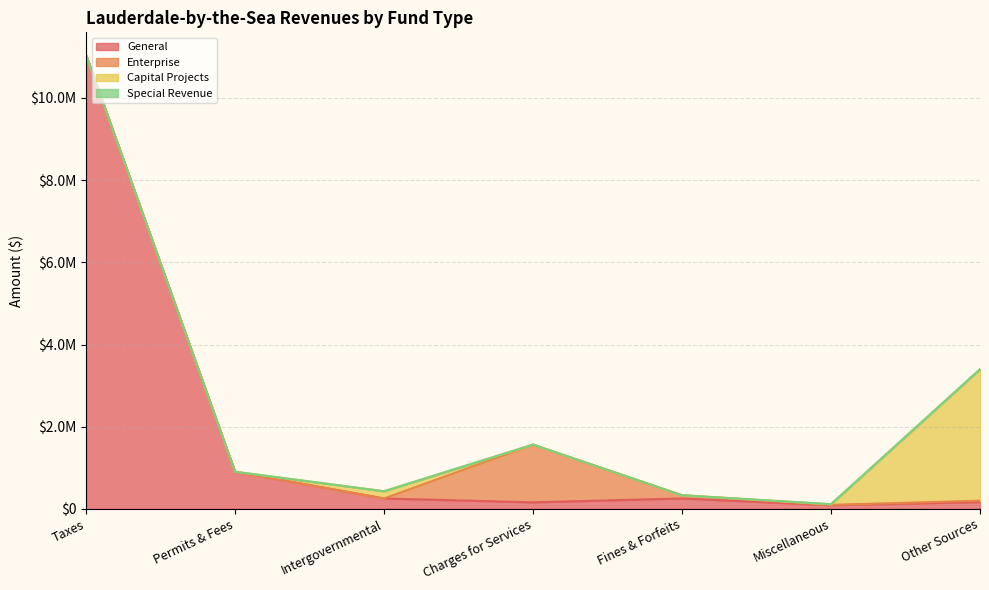

True or false: Special Revenue and Enterprise cross at least once.

False